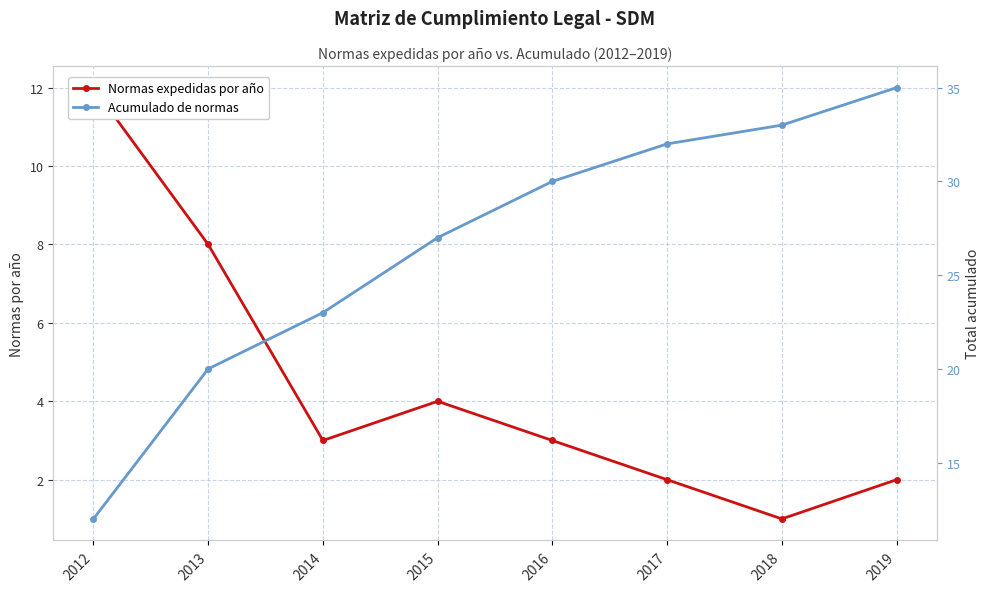

What is the sum of all Normas expedidas por año values?

35